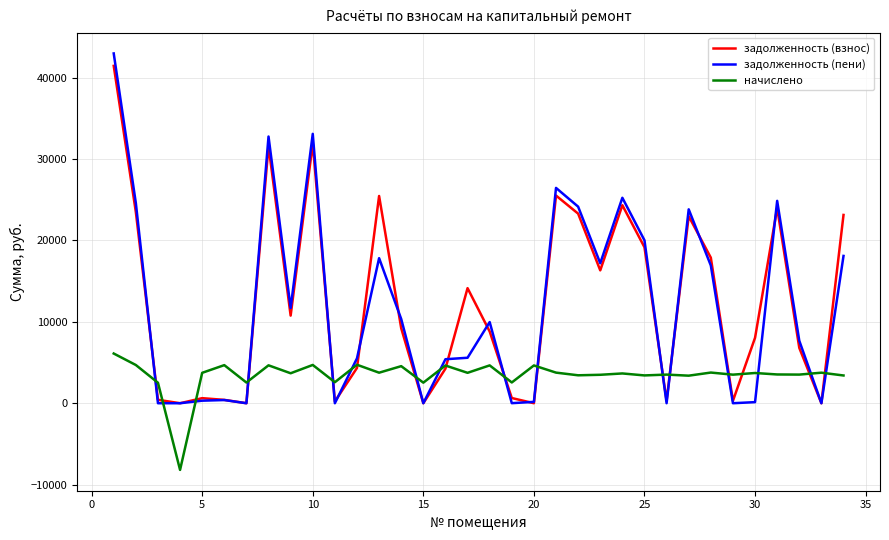

Which series has the largest range (max minus min)?

задолженность (пени)